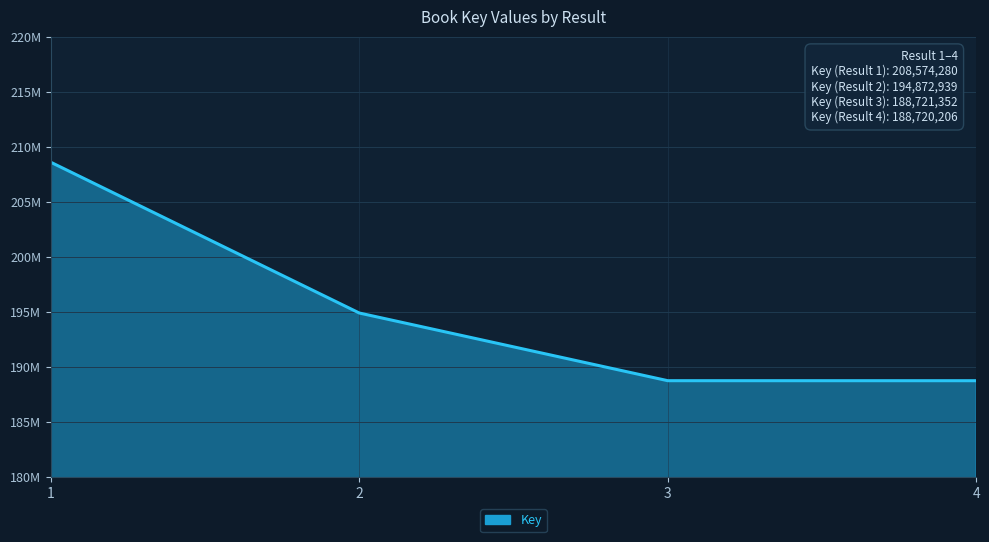

What is the value of the 3rd point from the left?

188721352